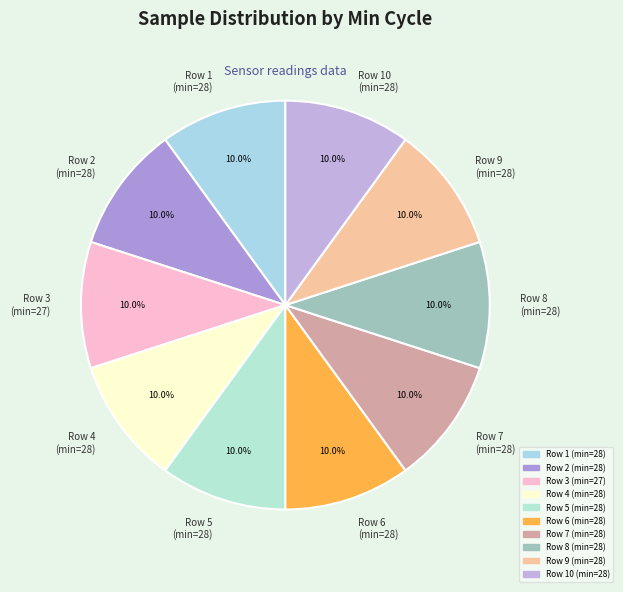

What percentage do Row 4 (min=28) and Row 1 (min=28) together represent?

20.0%